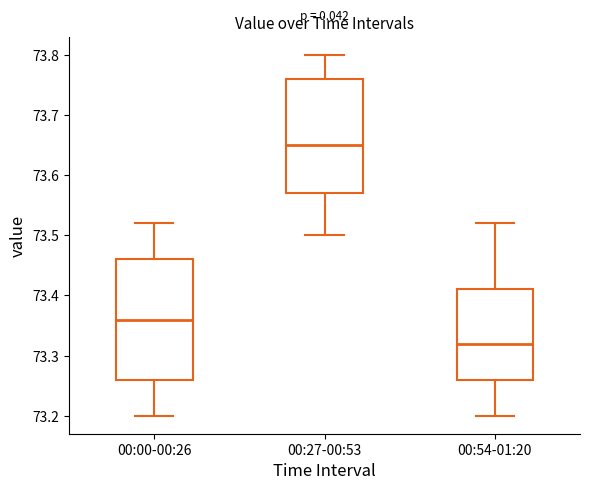

Which box's median line is the highest?

00:27-00:53